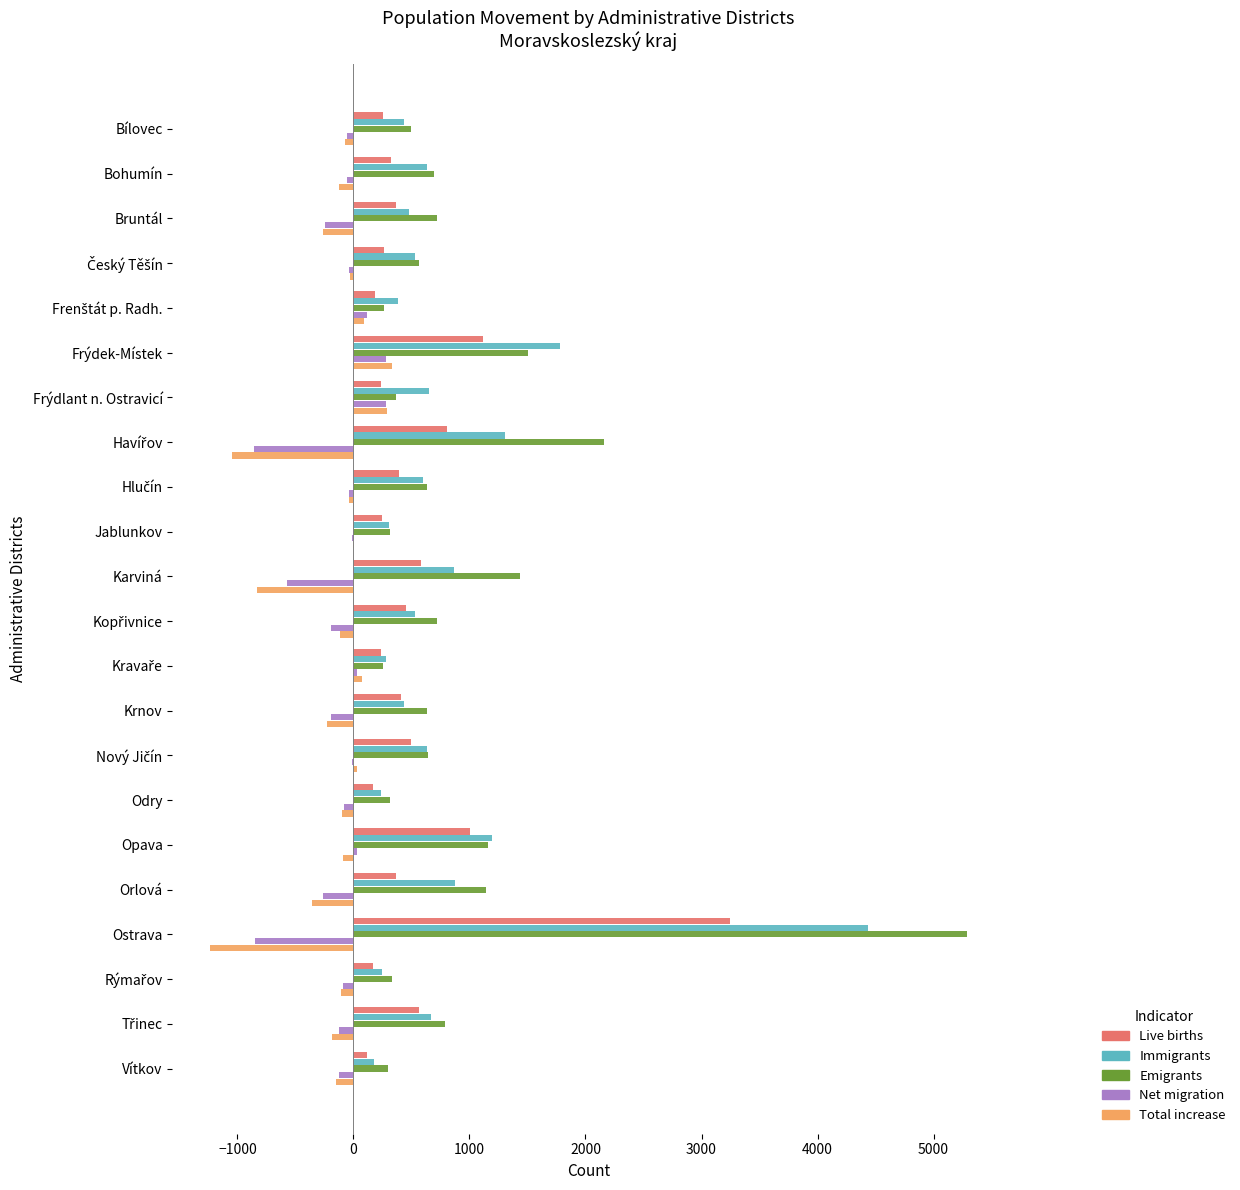

At which category is the sum across all series the highest?

Ostrava